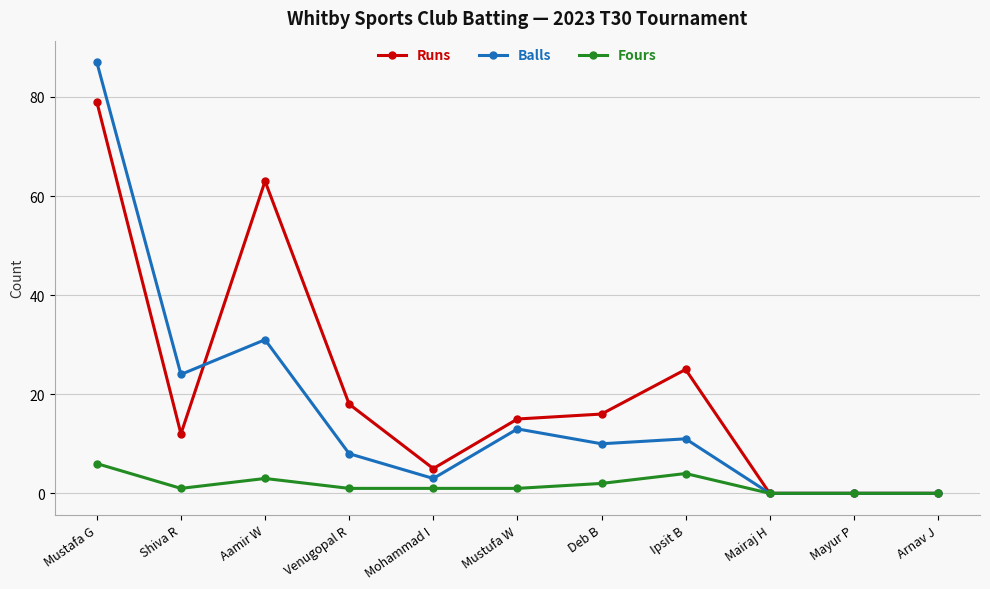

List the series in order of their peak value, lowest first.

Fours, Runs, Balls